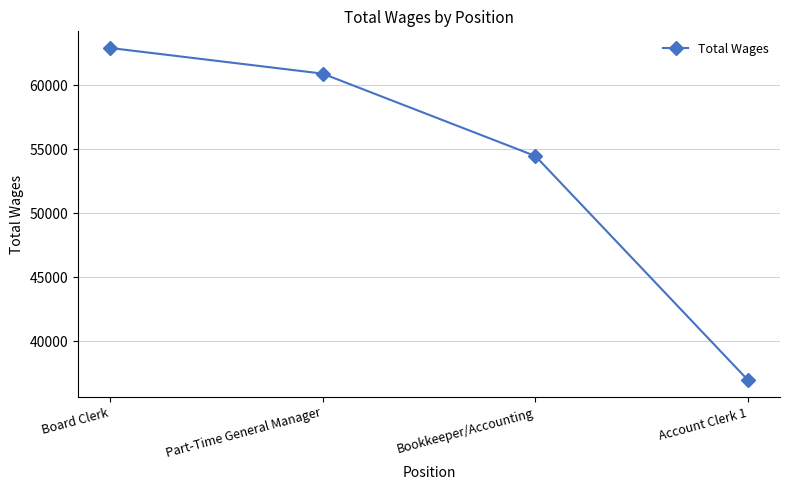

What is the greatest value displayed?

62934